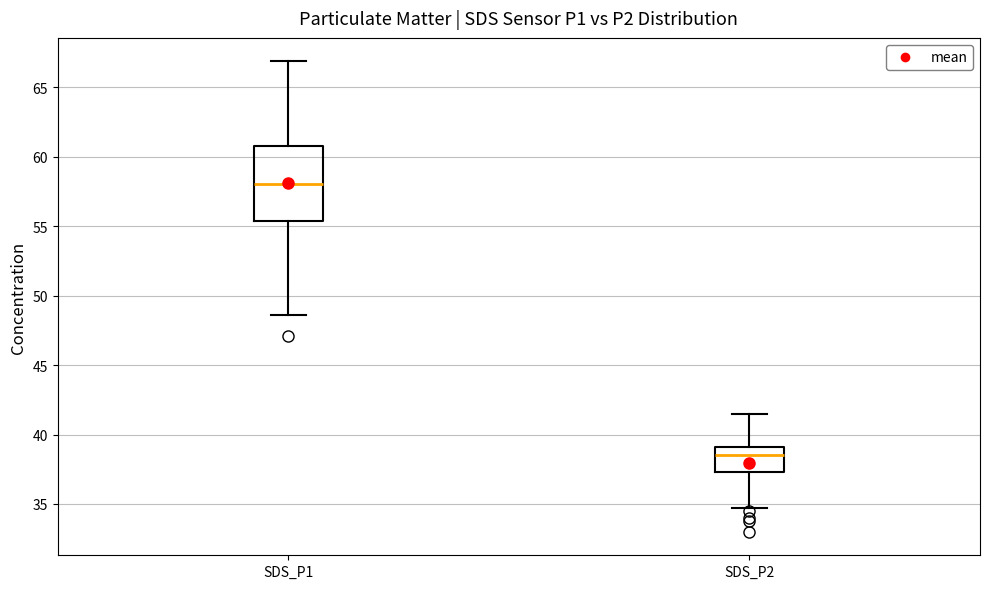

Which box's median line is the lowest?

SDS_P2